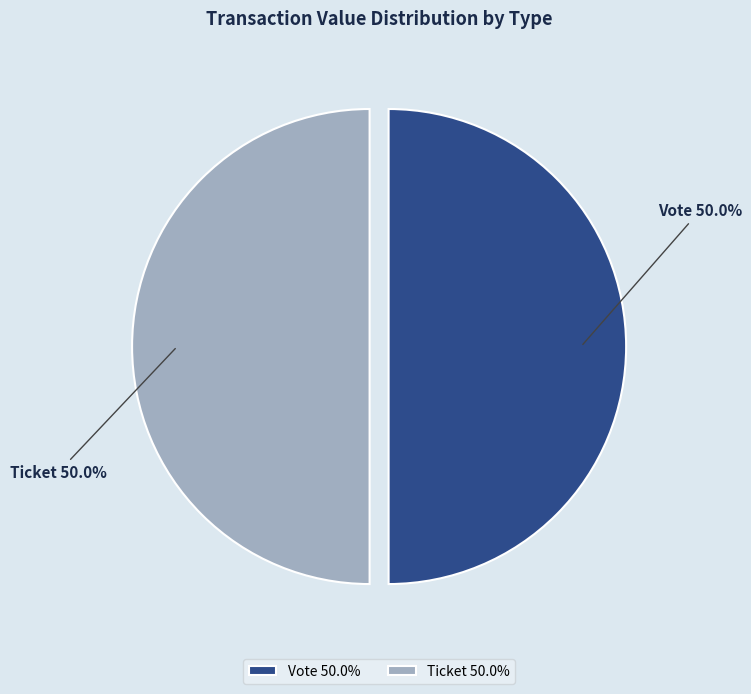

What is the total percentage of Ticket 50.0% and Vote 50.0%?

100.0%